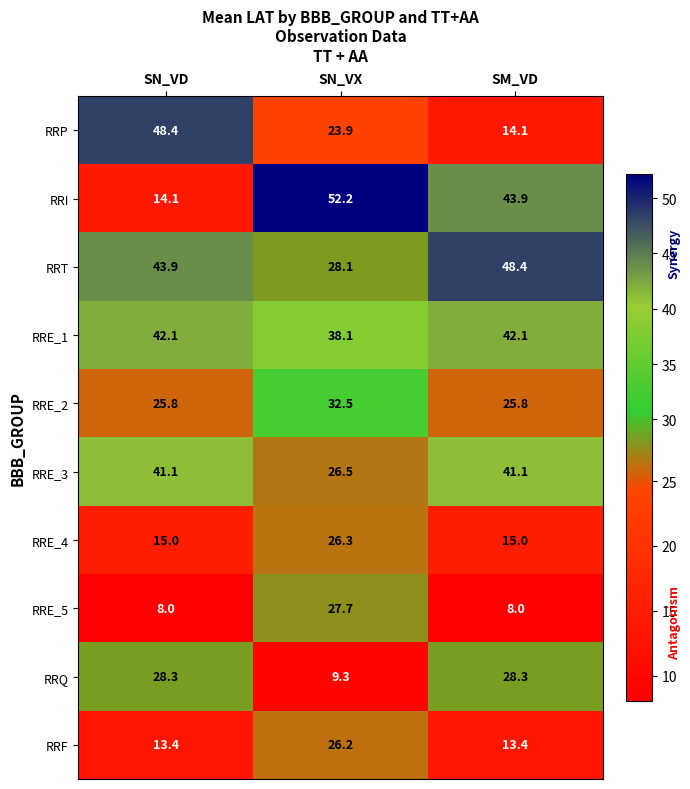

Which label corresponds to the largest value in the chart?

SN_VX